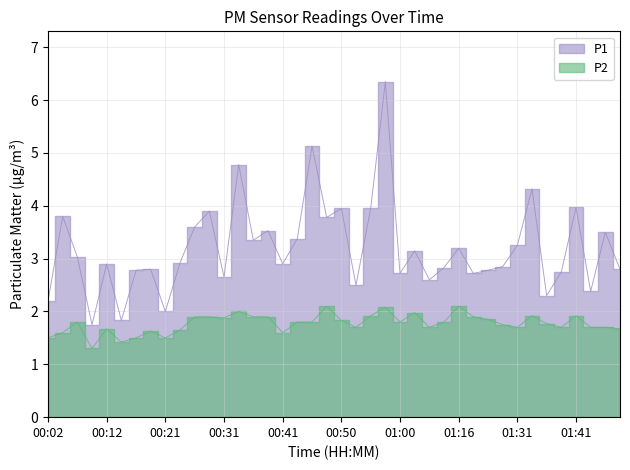

At which category does the chart reach its minimum across all series?

00:09